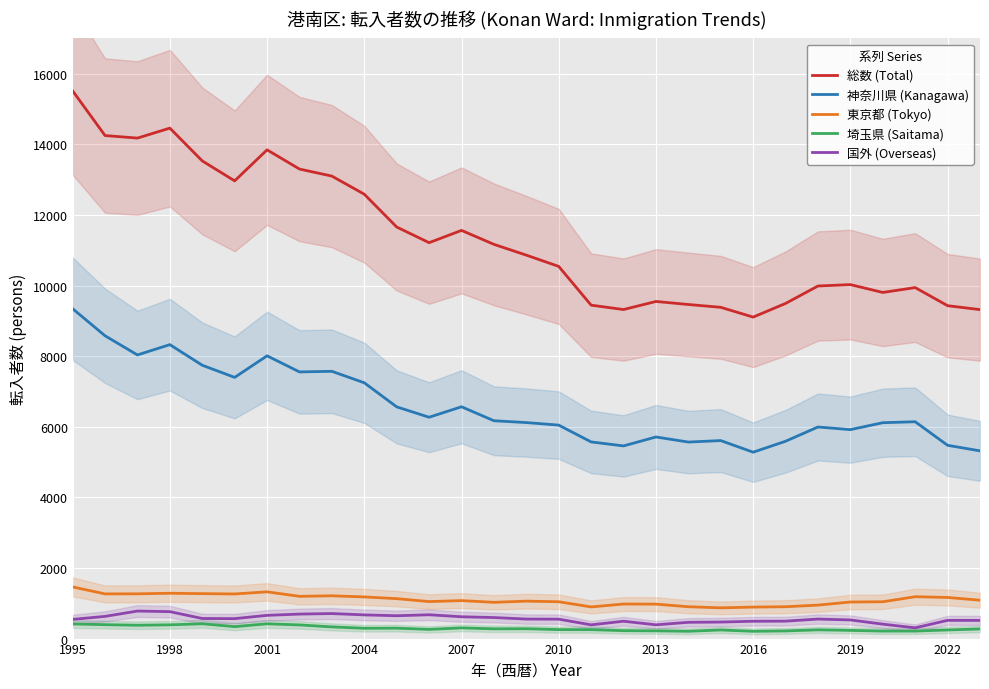

What is the minimum value for 埼玉県 (Saitama)?

206